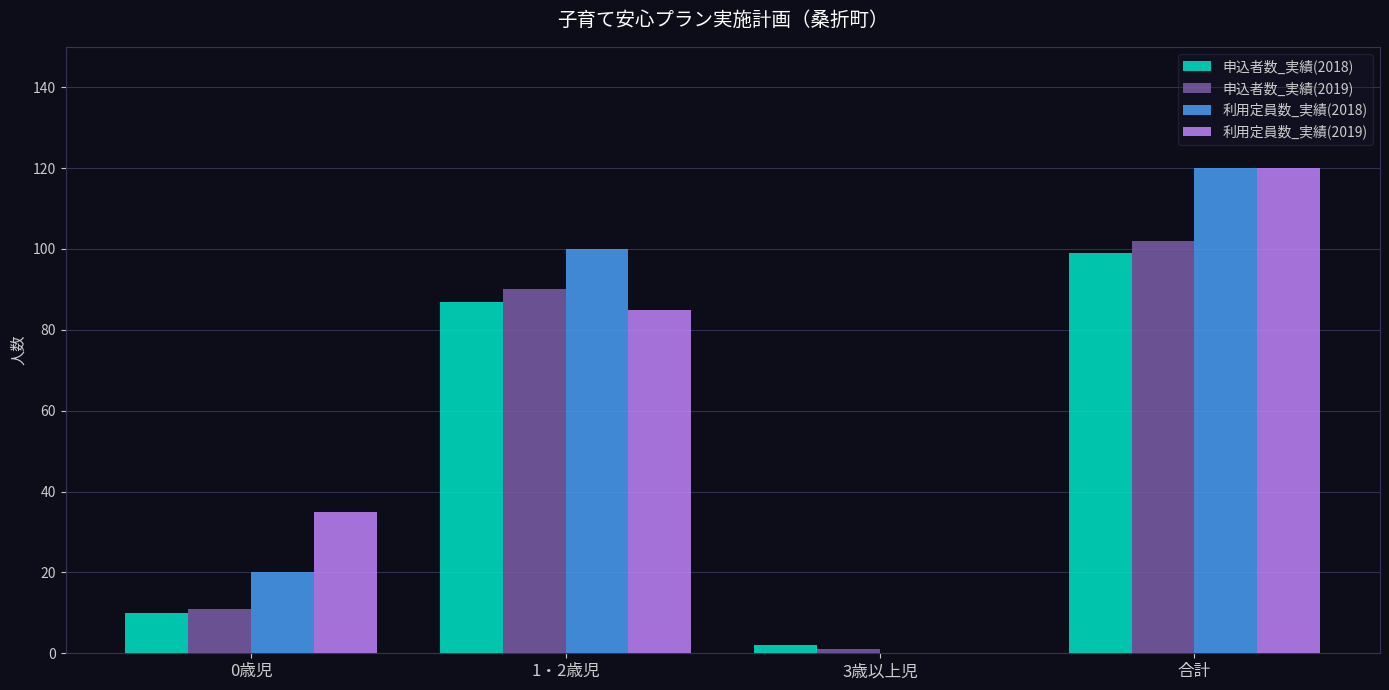

At which label is 申込者数_実績(2018) closest to 50?

1・2歳児